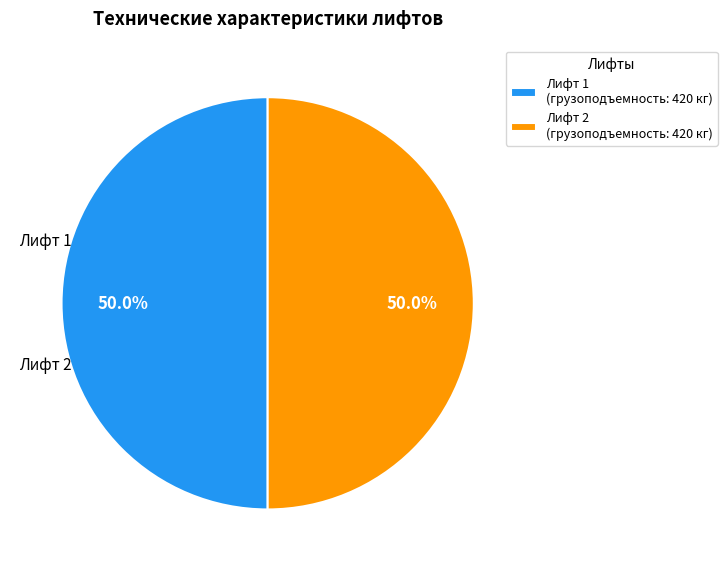

How many slices are in this pie chart?

2